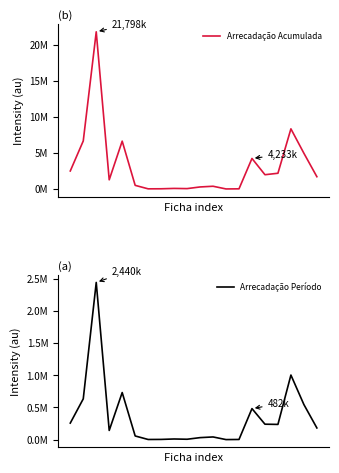

What is the difference between the Arrecadação Acumulada values at 15 and 5?

1476037.0